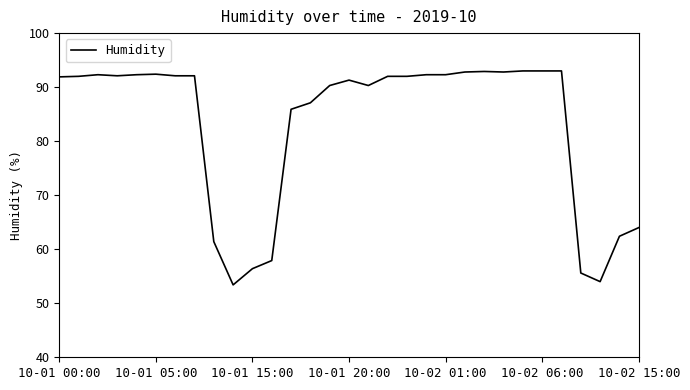

How many lines are shown in the chart?

1